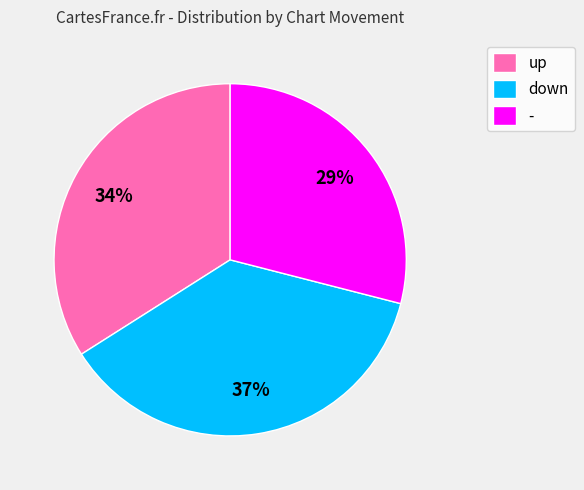

What percentage is the up slice, to the nearest percent?

34%